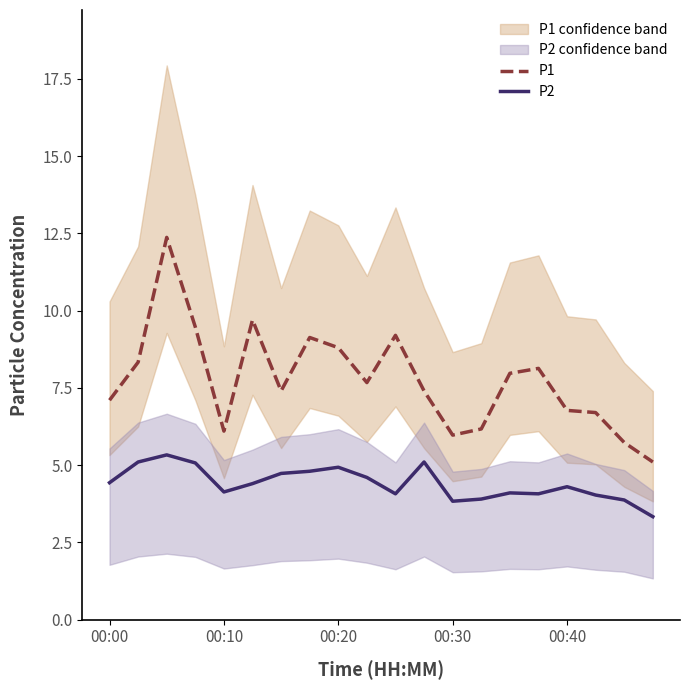

True or false: P2 and P1 cross at least once.

False